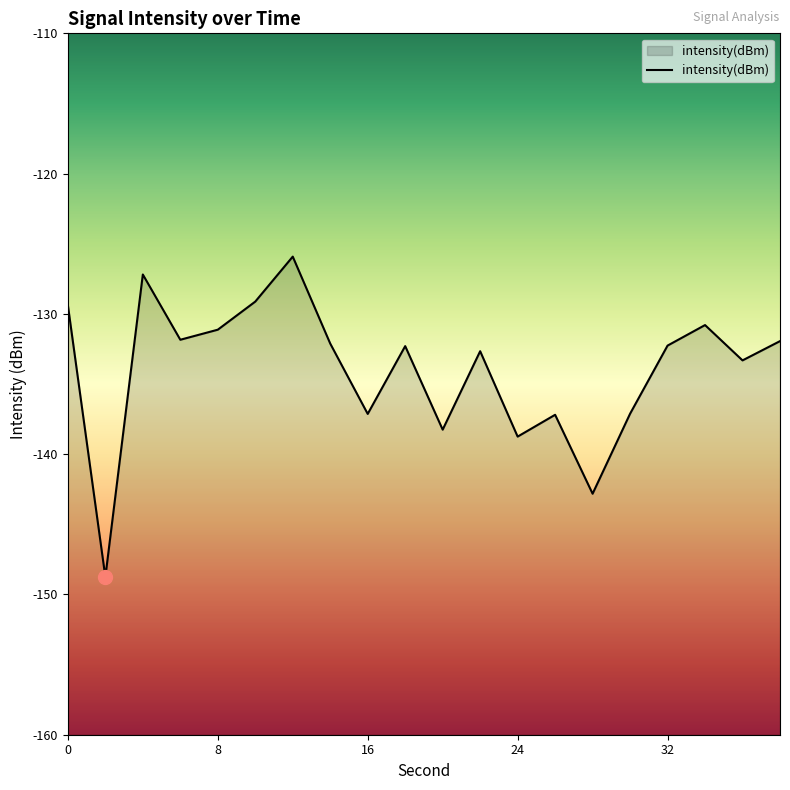

The value at 0 is -61.0. True or false?

False